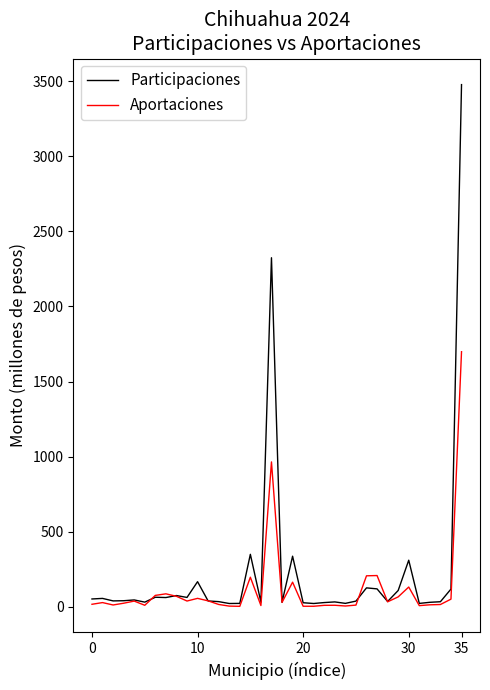

Which series has the widest spread of values?

Participaciones